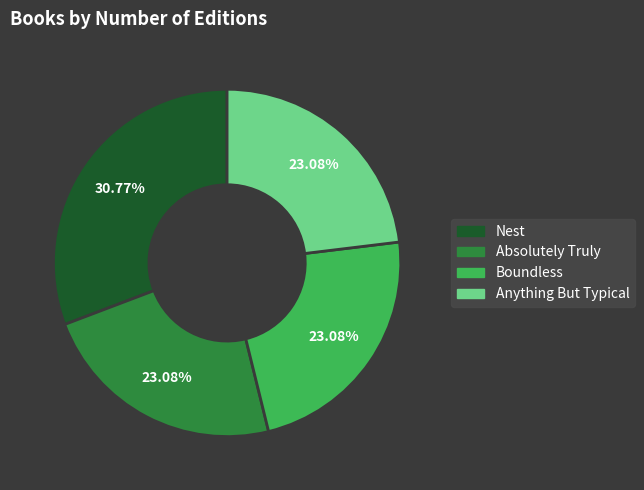

Which has a higher value, Nest or Anything But Typical?

Nest